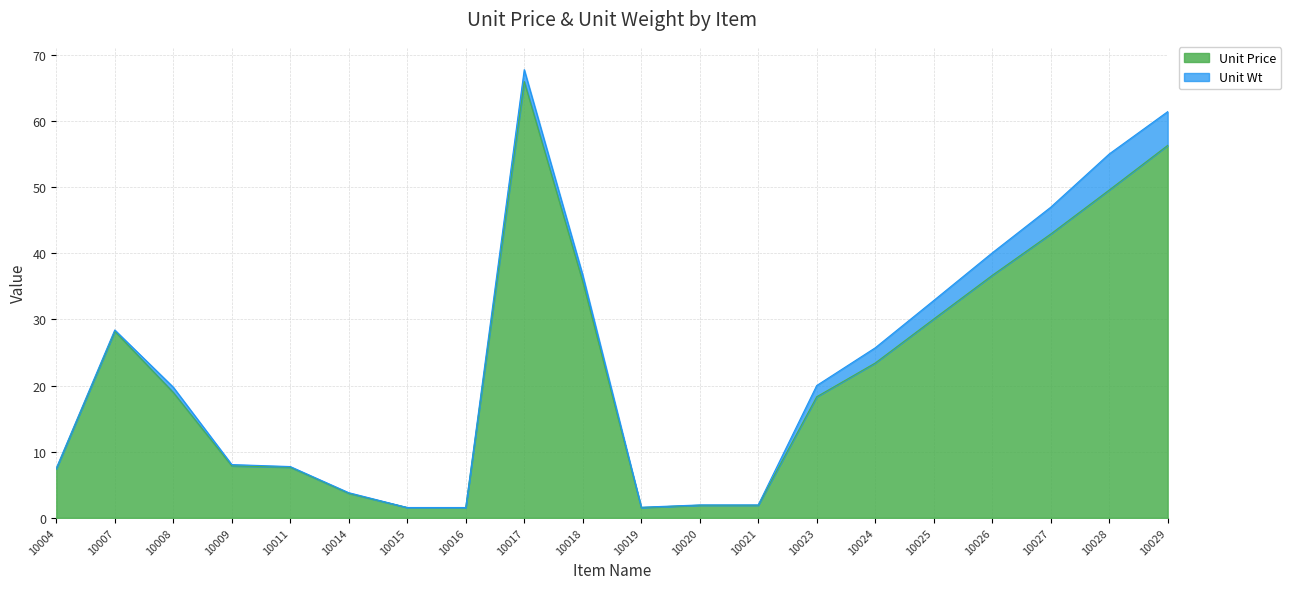

List the labels in order of value, smallest first.

10015, 10016, 10019, 10020, 10021, 10014, 10004, 10011, 10009, 10023, 10008, 10024, 10007, 10025, 10018, 10026, 10027, 10028, 10029, 10017